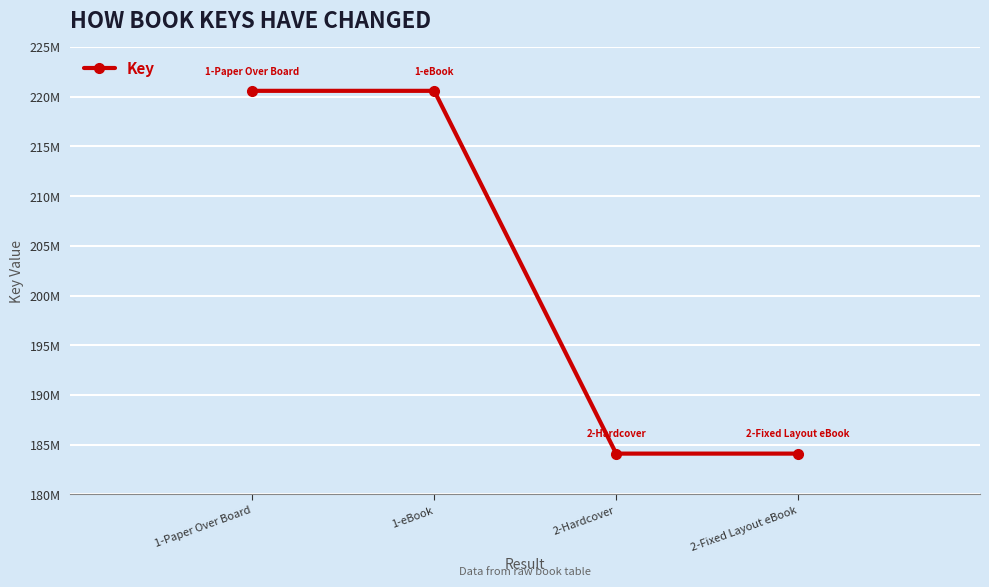

What is the minimum value shown in the chart?

184109550